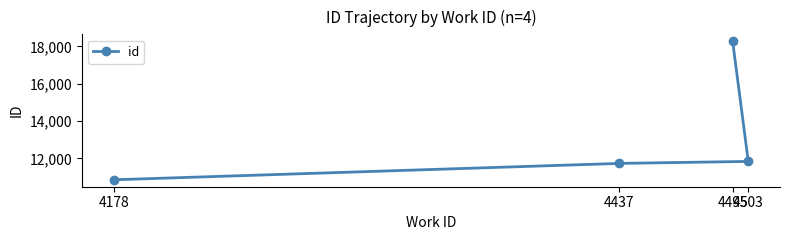

What is the label of the 1st point from the left?

4178